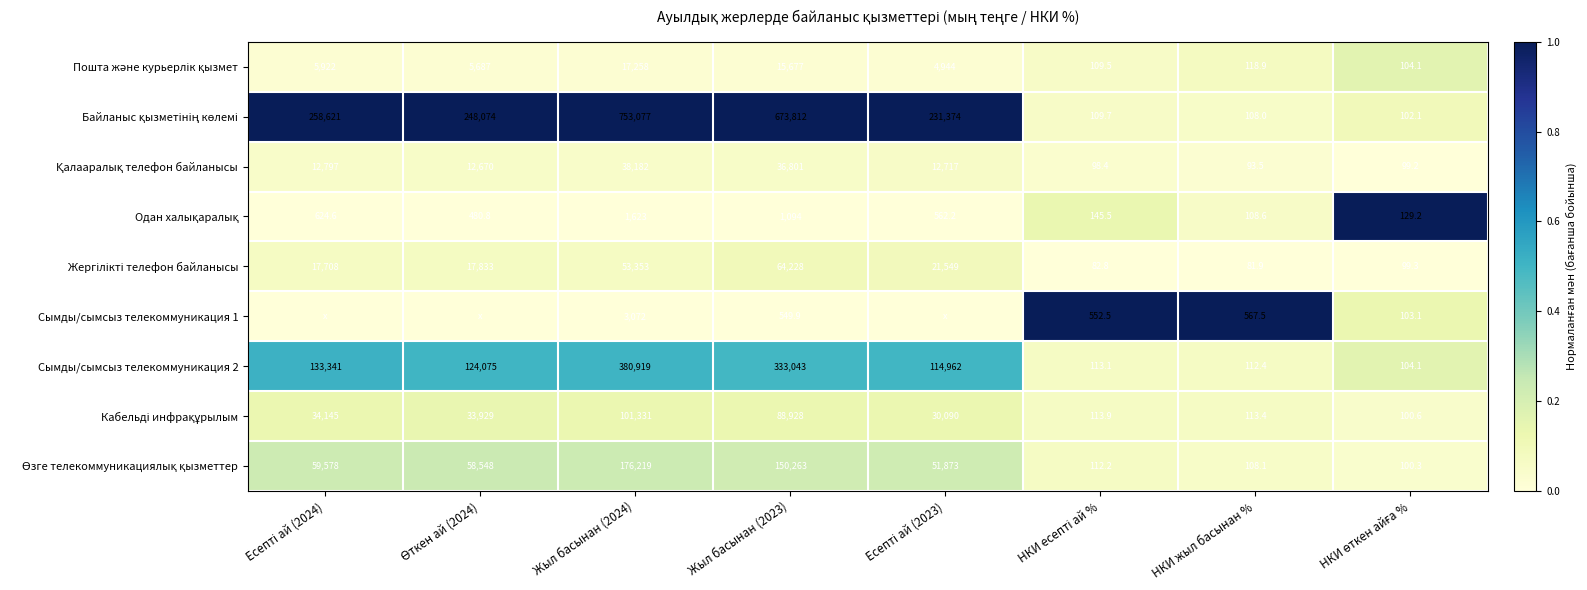

What is the spread (max minus min) of values at Жыл басынан (2024)?

751454.0